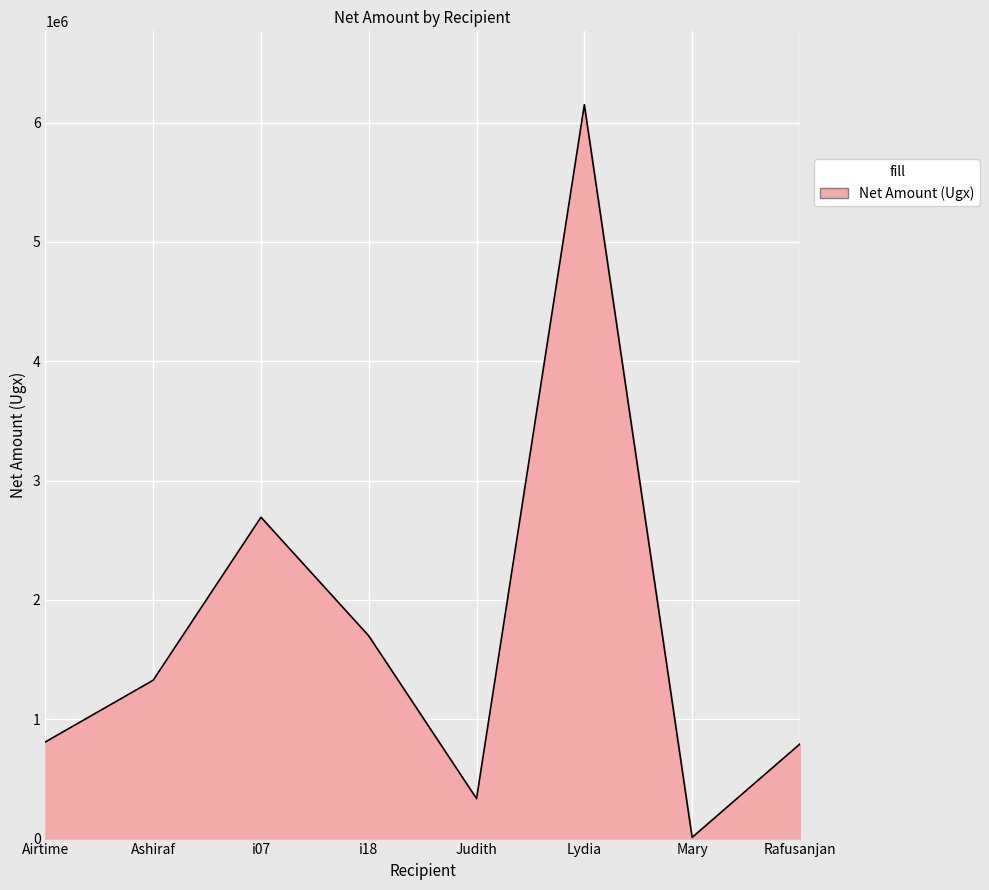

Where is the data nearest to the value 3080250?

i07